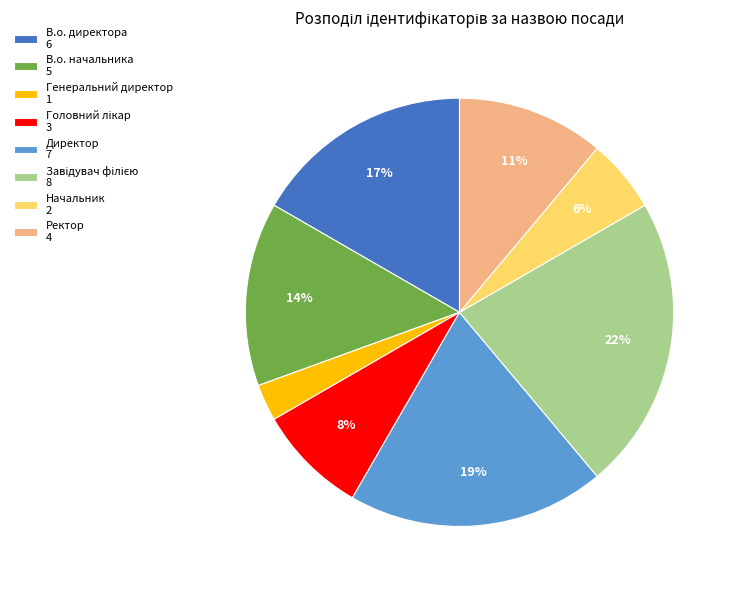

Which slice is the smallest?

Генеральний директор